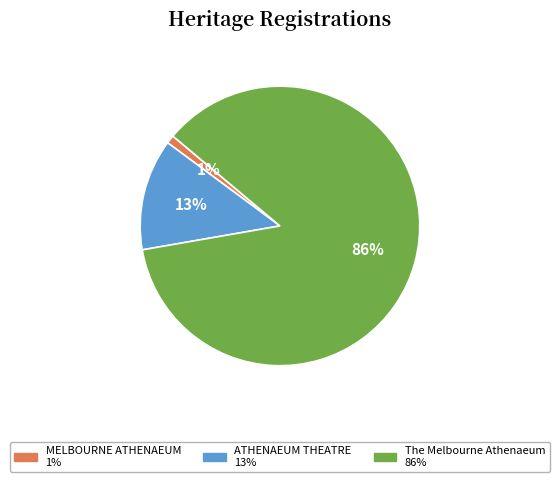

To the nearest percent, what percentage of the pie is MELBOURNE ATHENAEUM?

1%